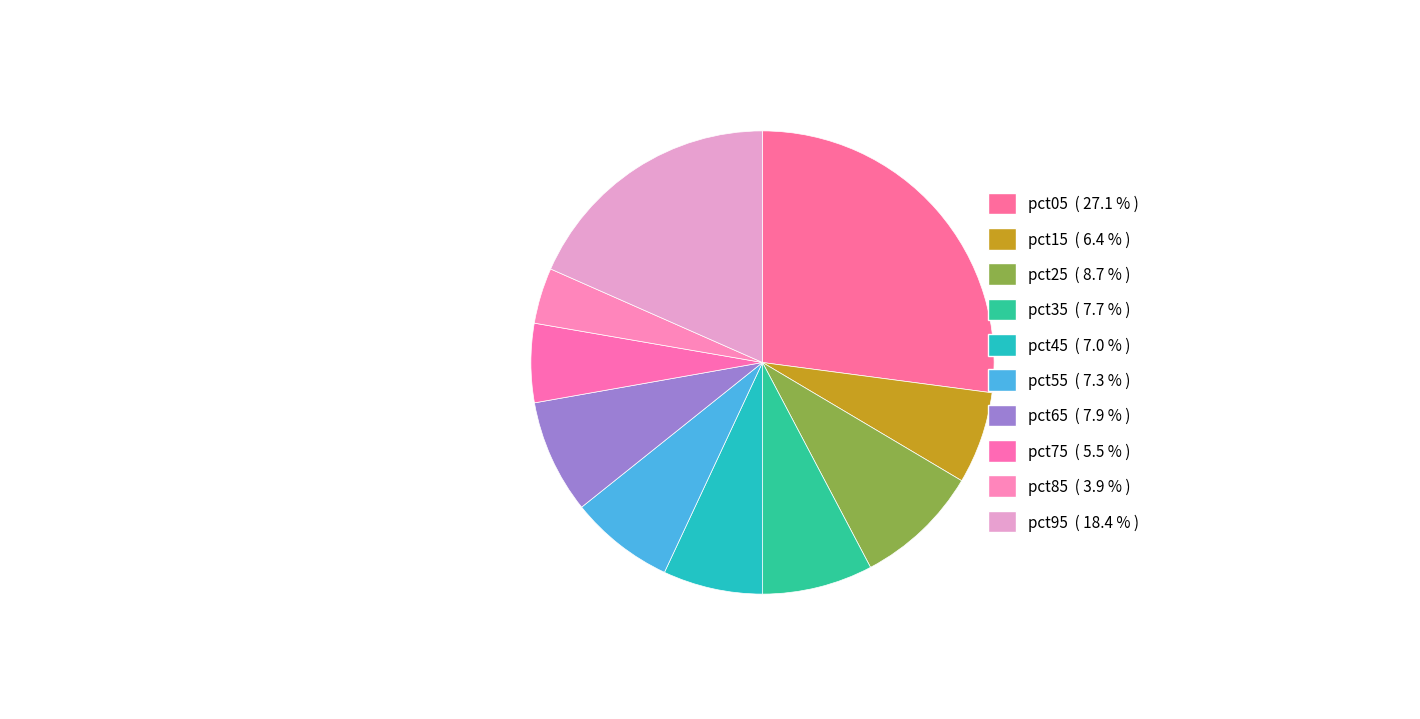

What percentage do pct25 and pct05 together represent?

35.8%